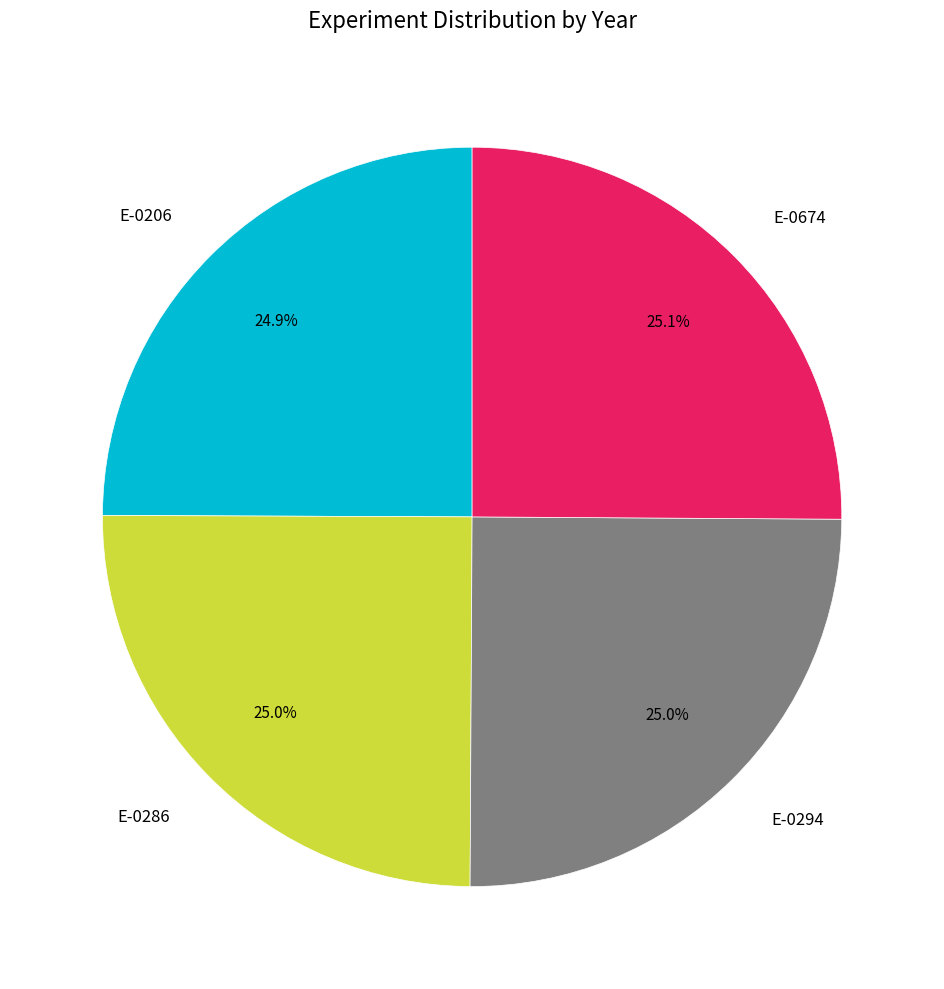

What is the total percentage of E-0674 and E-0206?

50.0%